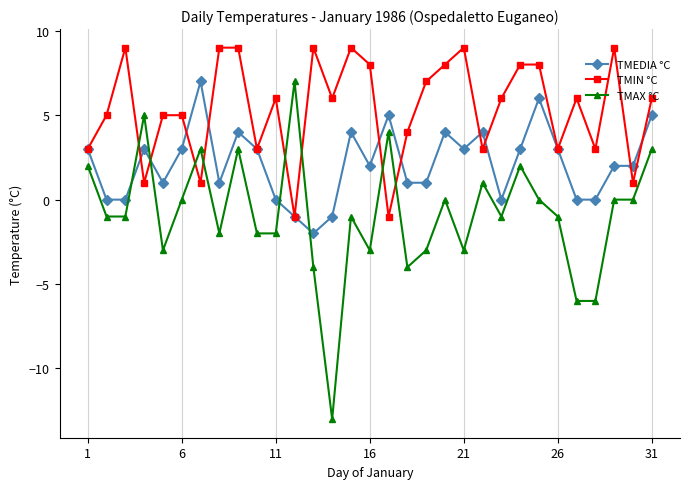

What is the maximum value for TMEDIA °C?

7